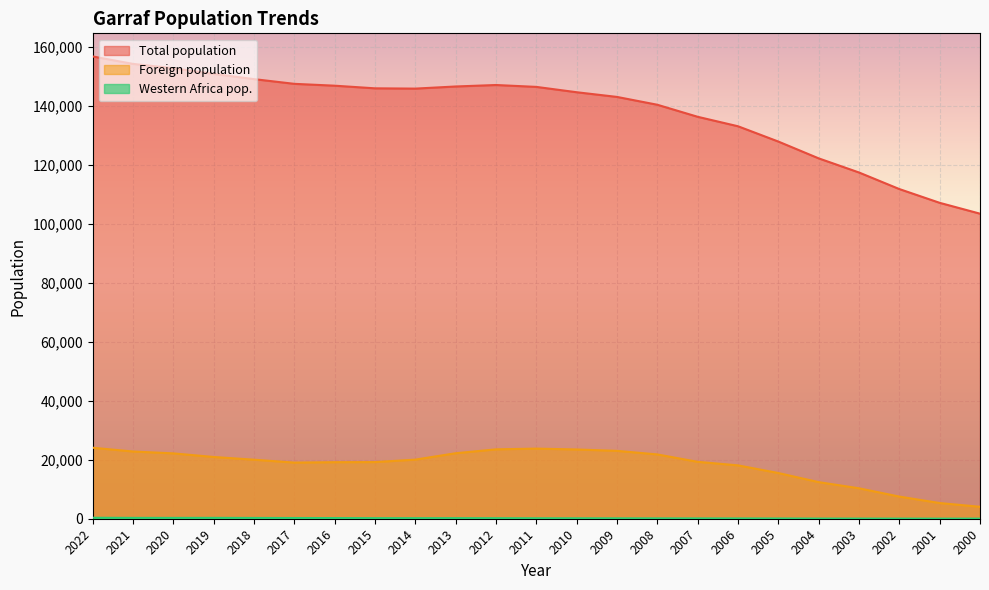

Rank the series by their maximum value, from lowest to highest.

Western Africa pop., Foreign population, Total population